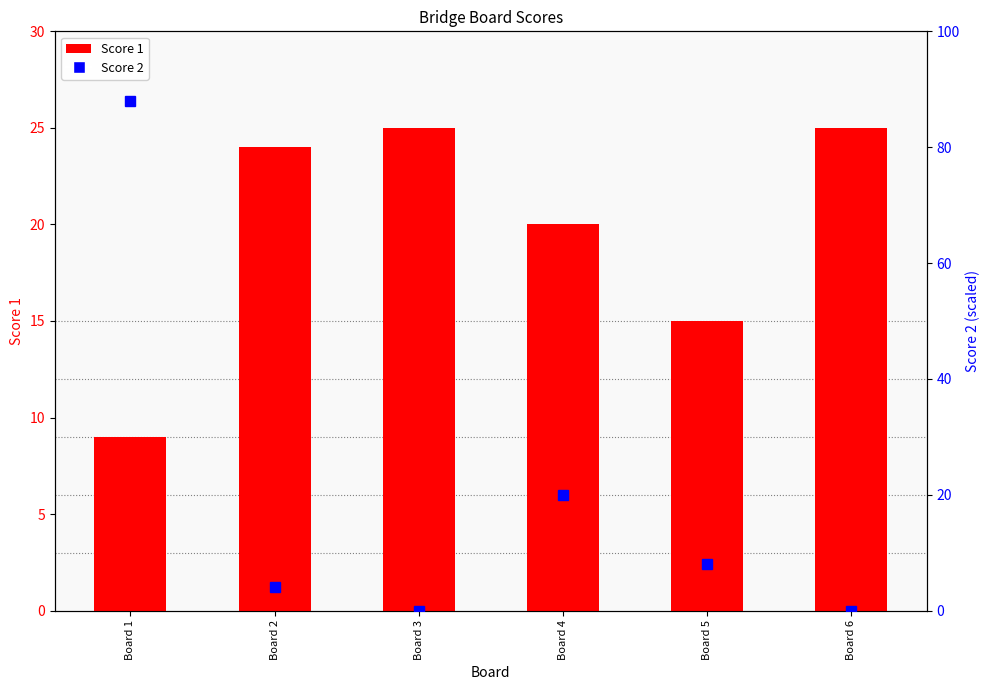

The value of Score 2 at Board 3 is 0. True or false?

True